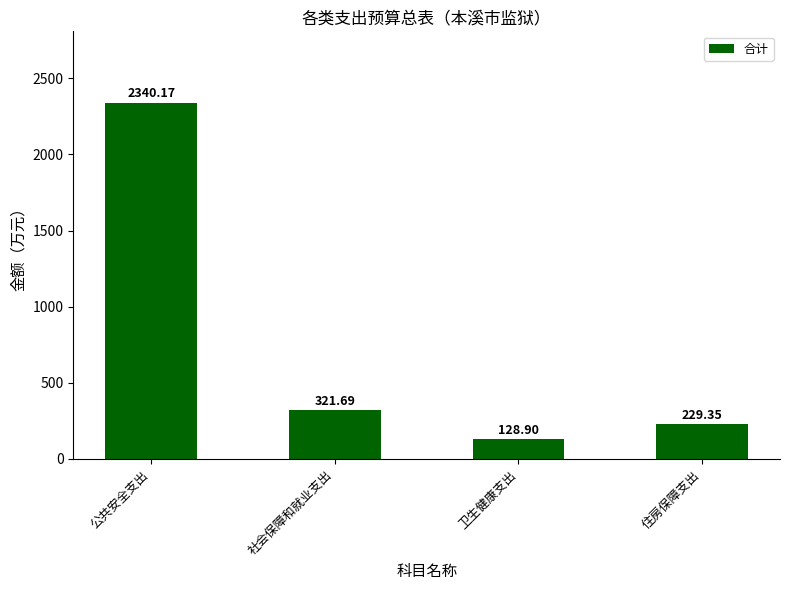

What is the label of the 3rd bar from the right?

社会保障和就业支出